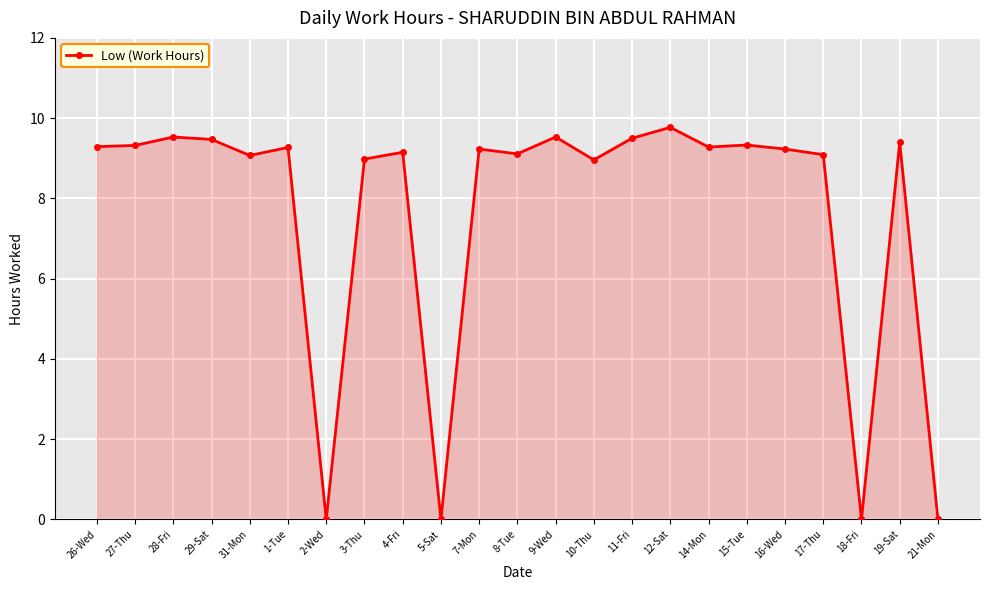

How many lines are shown in the chart?

1